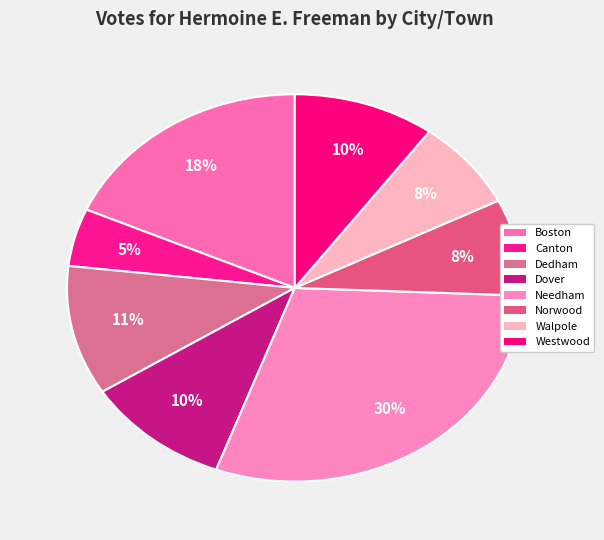

What is the largest slice in the pie chart?

Needham